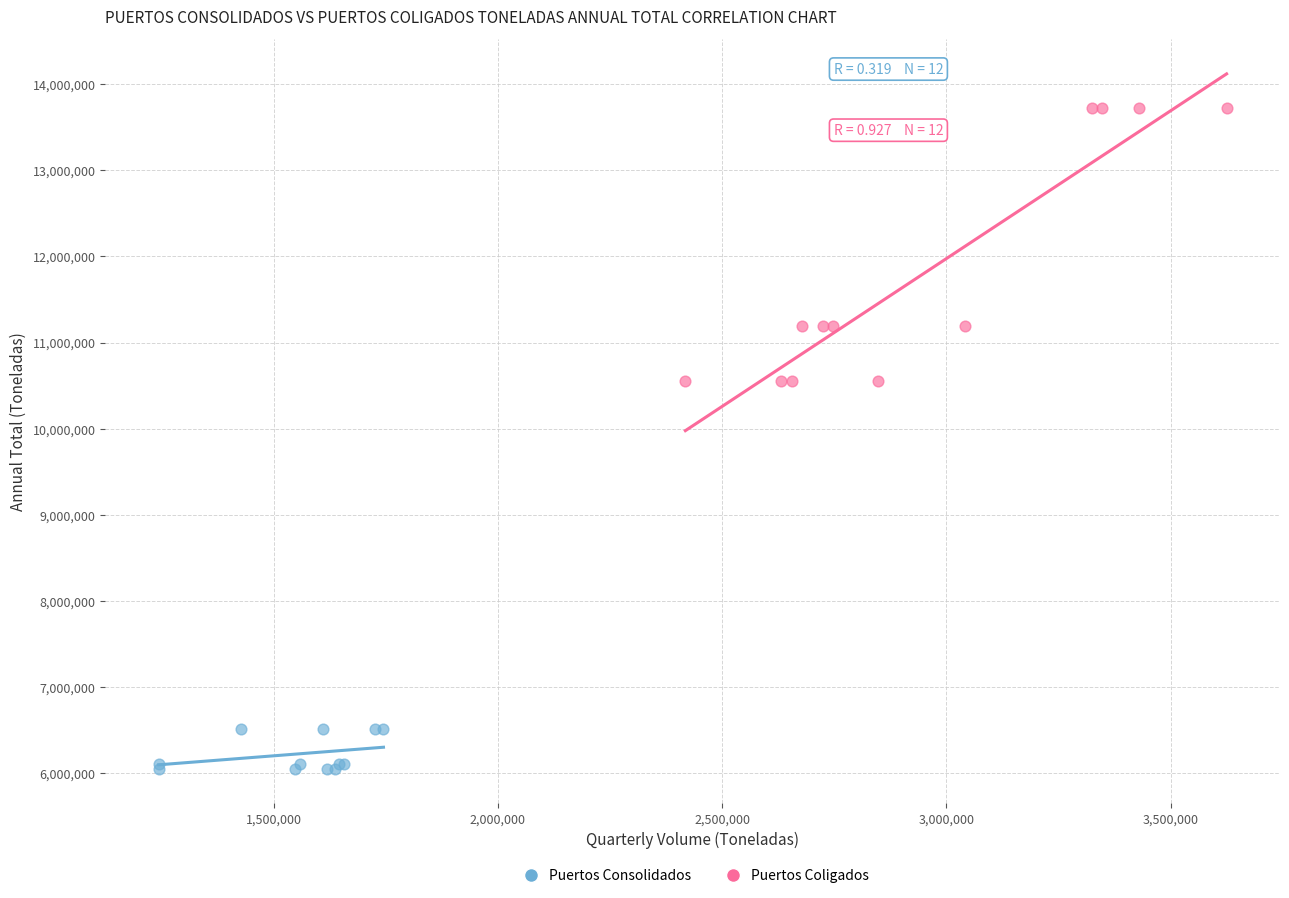

Which series reaches the maximum Y coordinate?

Puertos Coligados